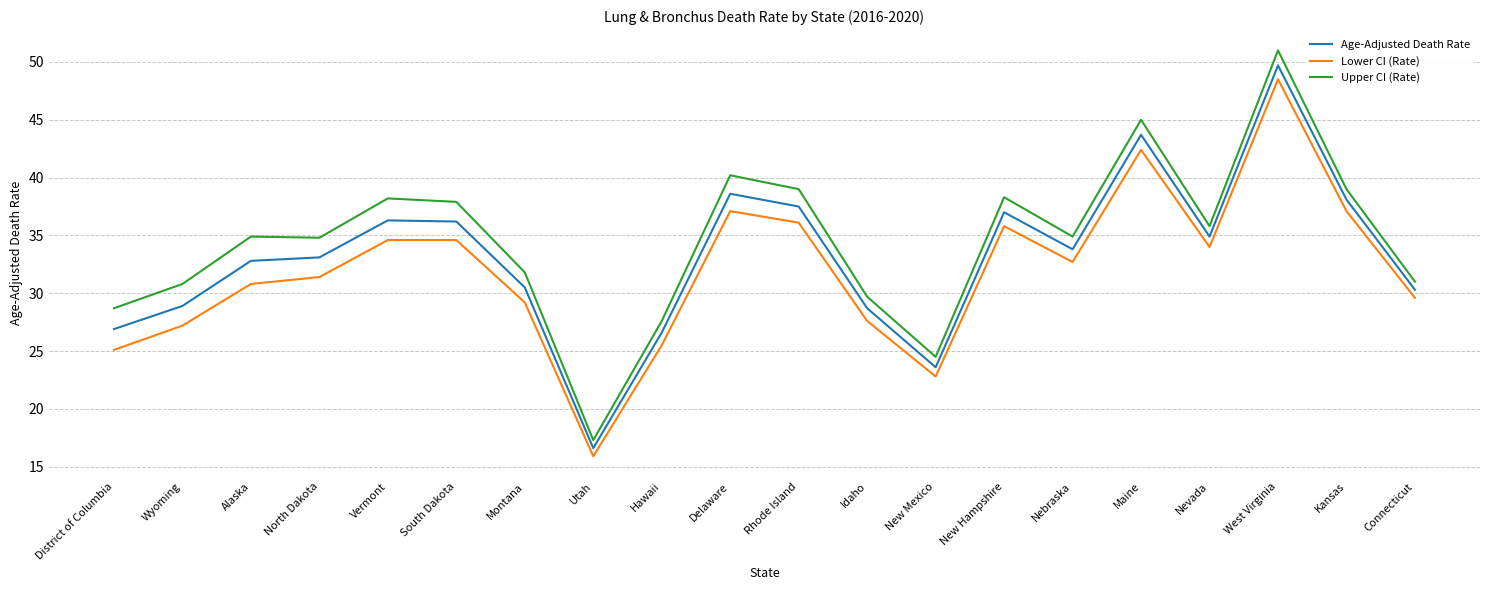

What is the smallest value displayed?

15.9